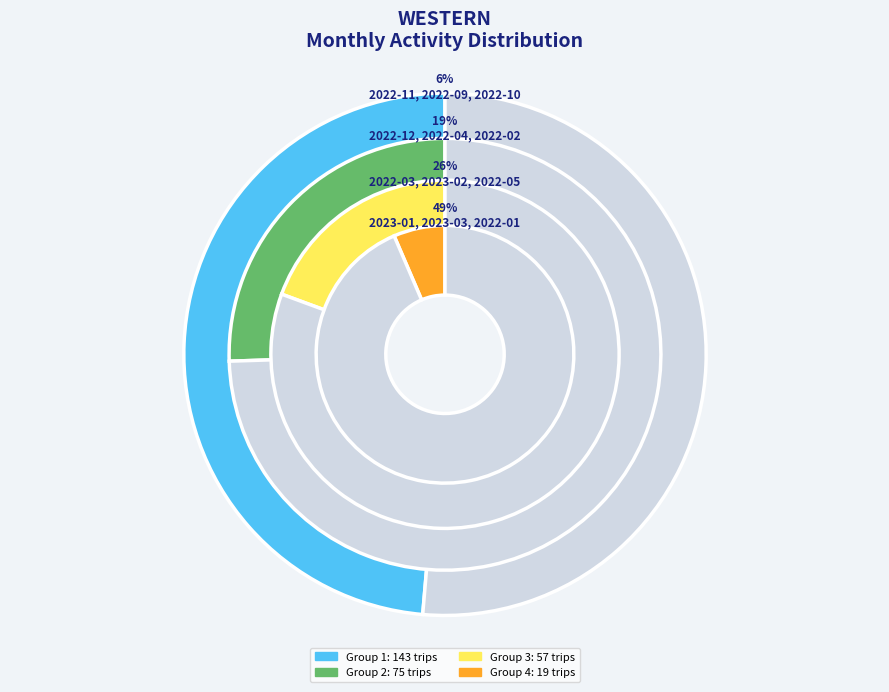

Combined, do 2022-01 and 2022-03 account for over 50%?

No